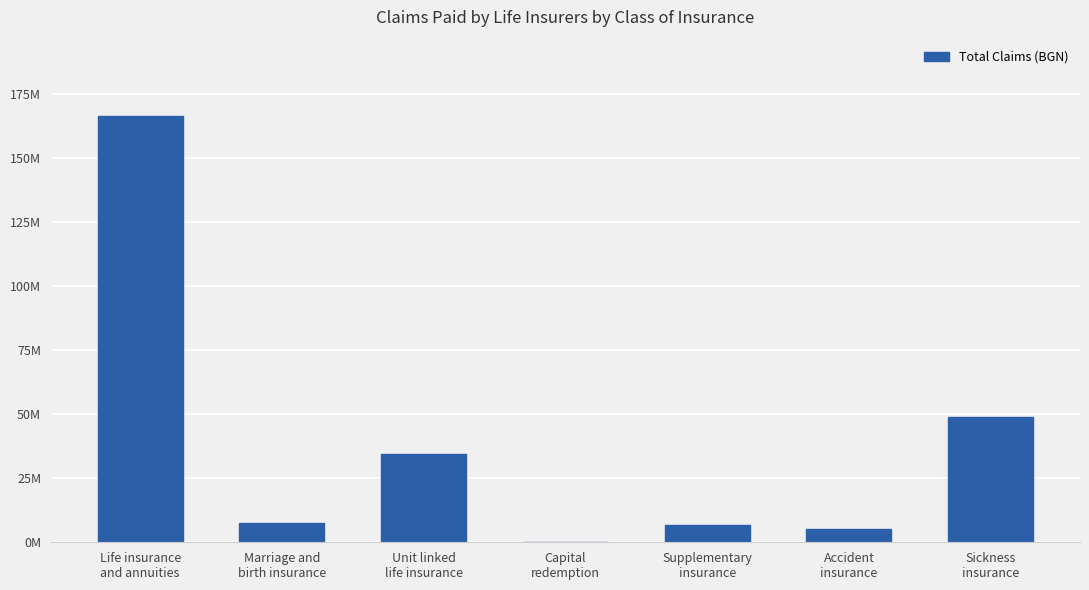

Are the bars horizontal?

No